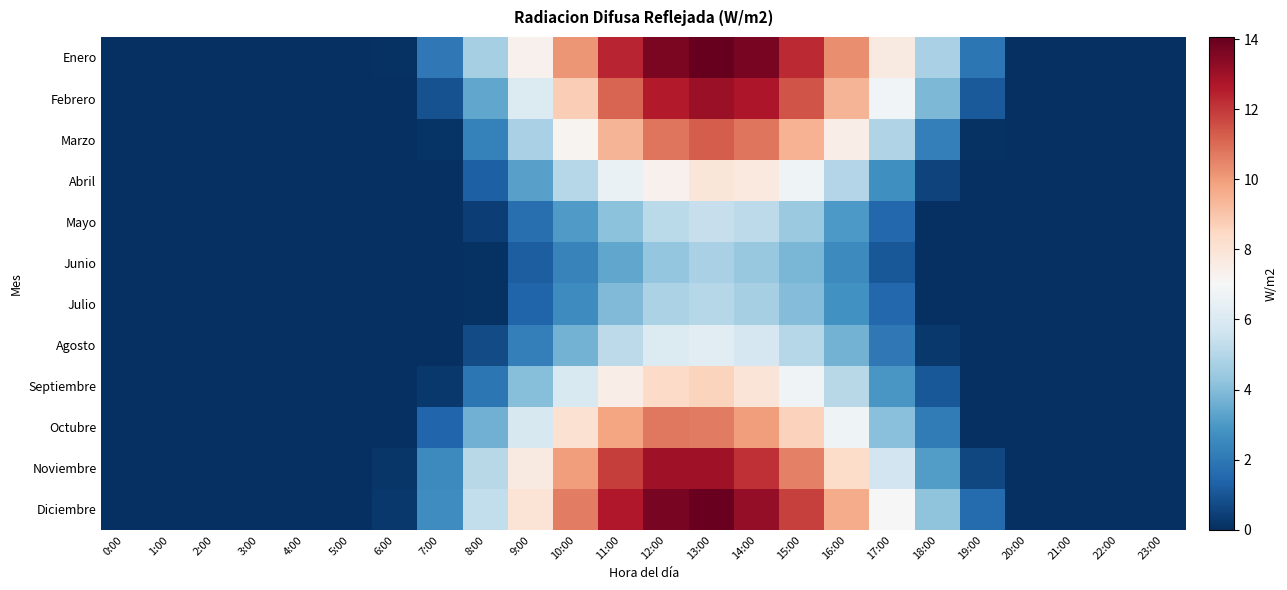

Which series has the largest total across all categories?

Enero